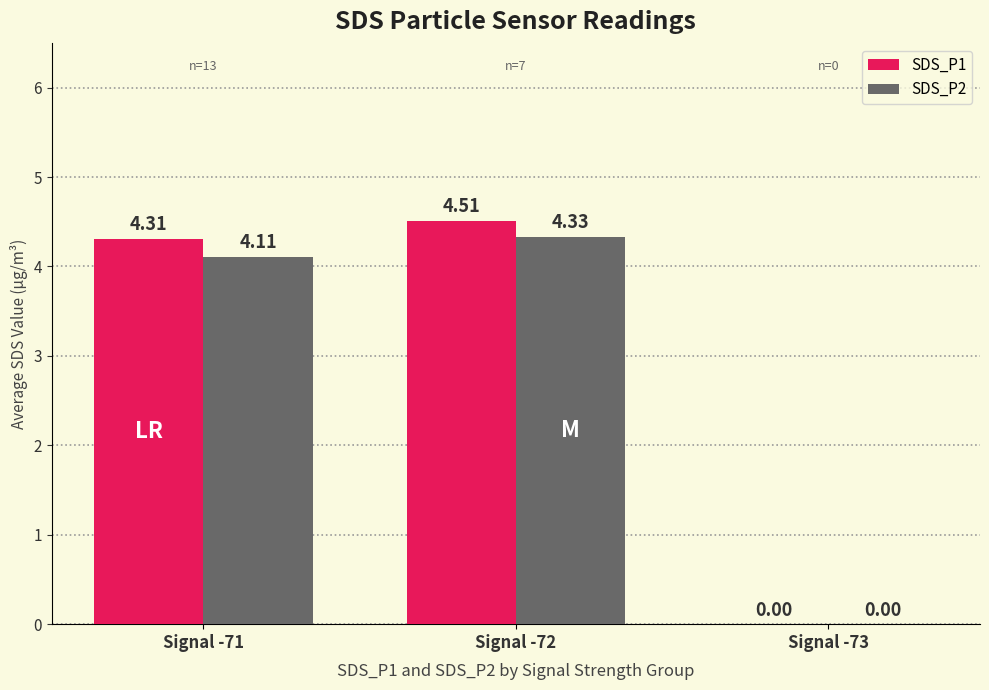

What is the average value of the SDS_P1 series?

2.9